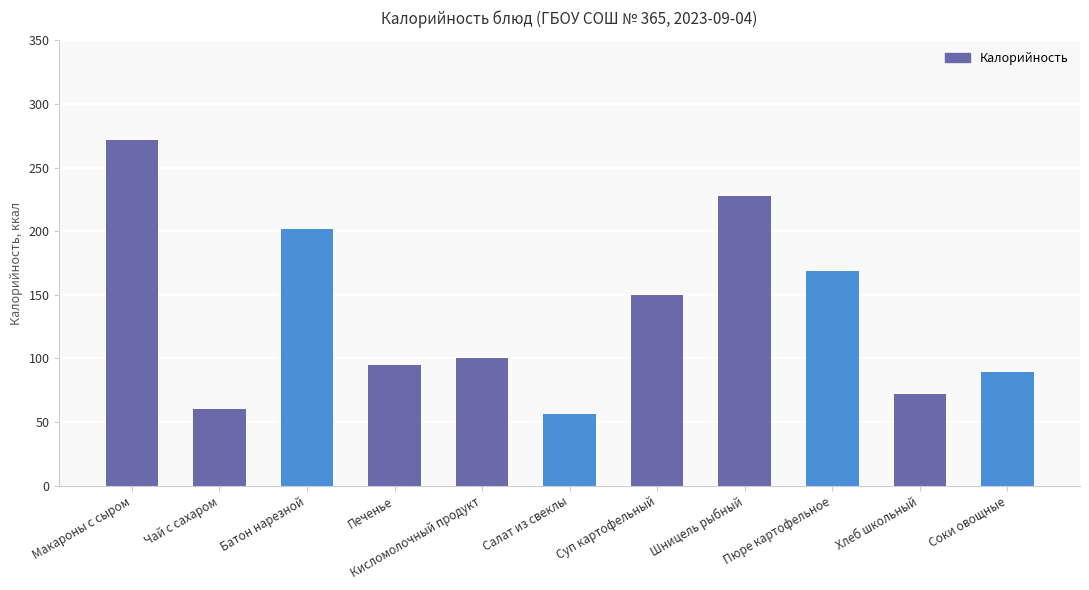

Count the number of data series in this chart.

1